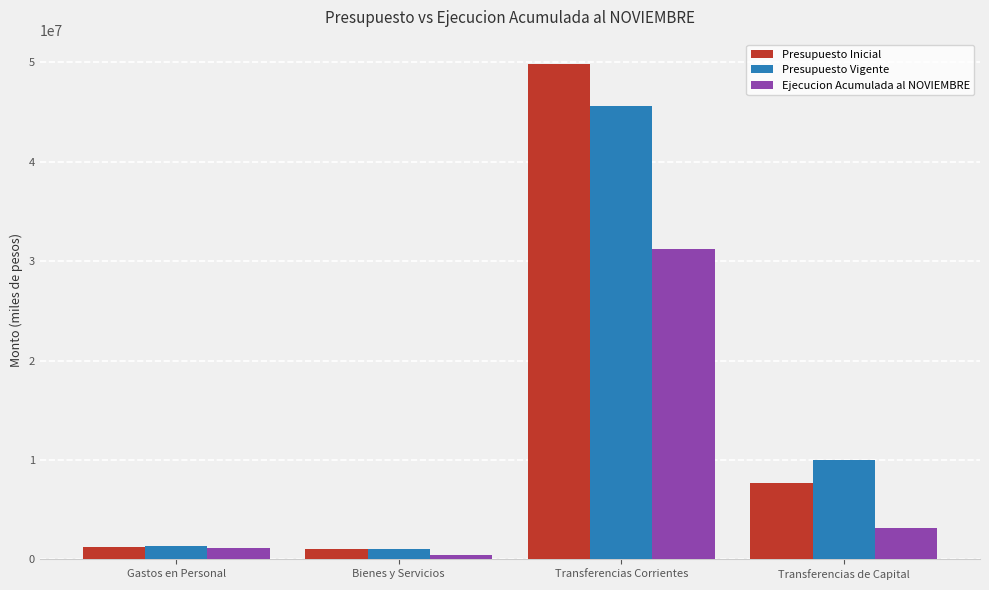

What is the label of the 1st bar from the left?

Gastos en Personal